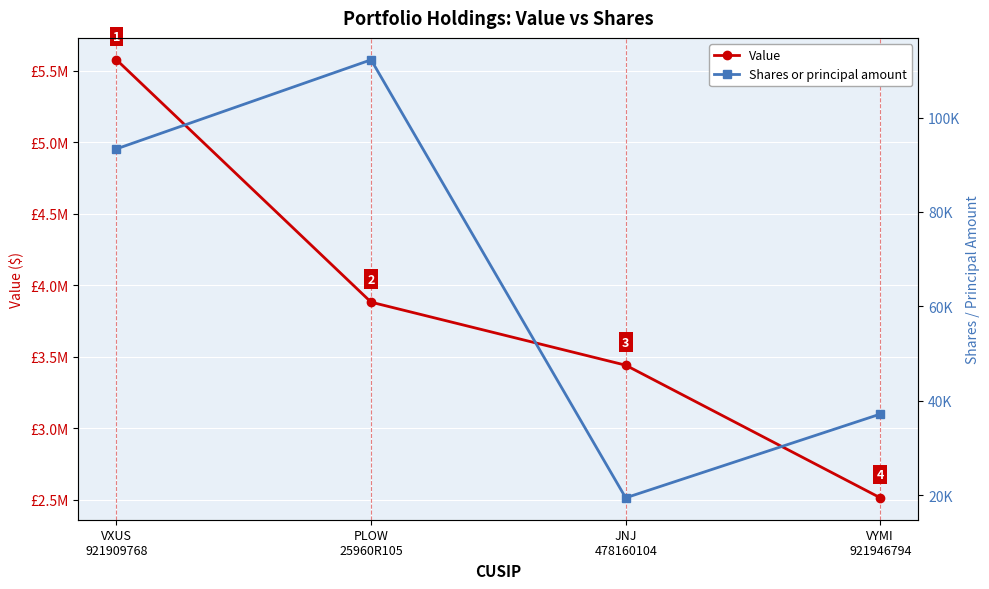

At VXUS
921909768, list the series in order from largest to smallest.

Value, Shares or principal amount